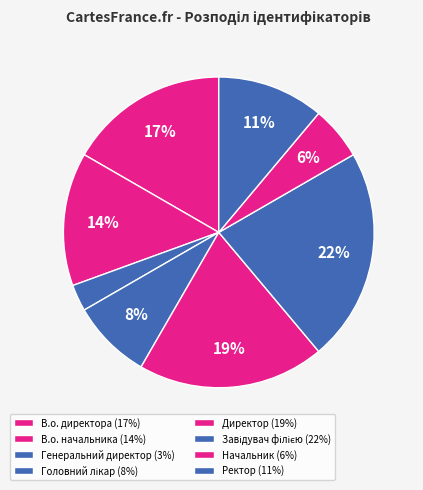

Is it true that Завідувач філією is 14% of the pie?

False